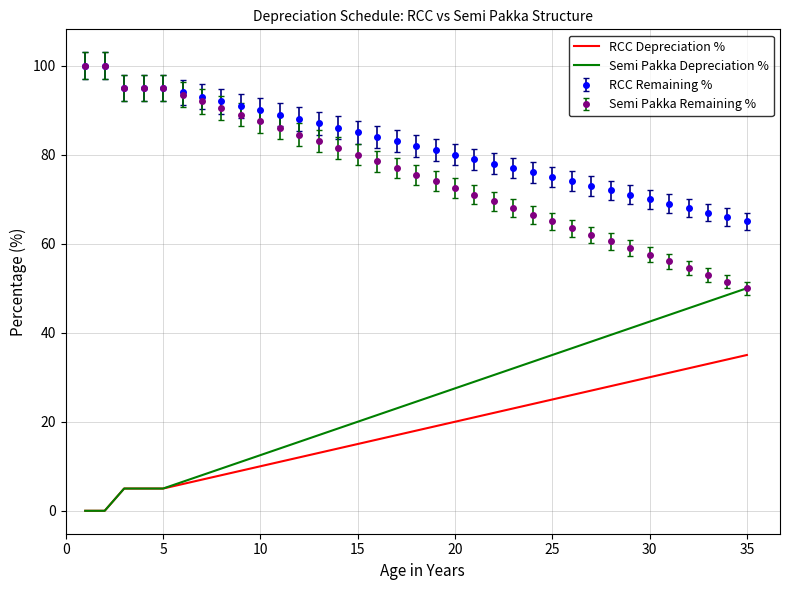

What is the difference between the maximum and minimum values in the Semi Pakka Depreciation % series?

50.0